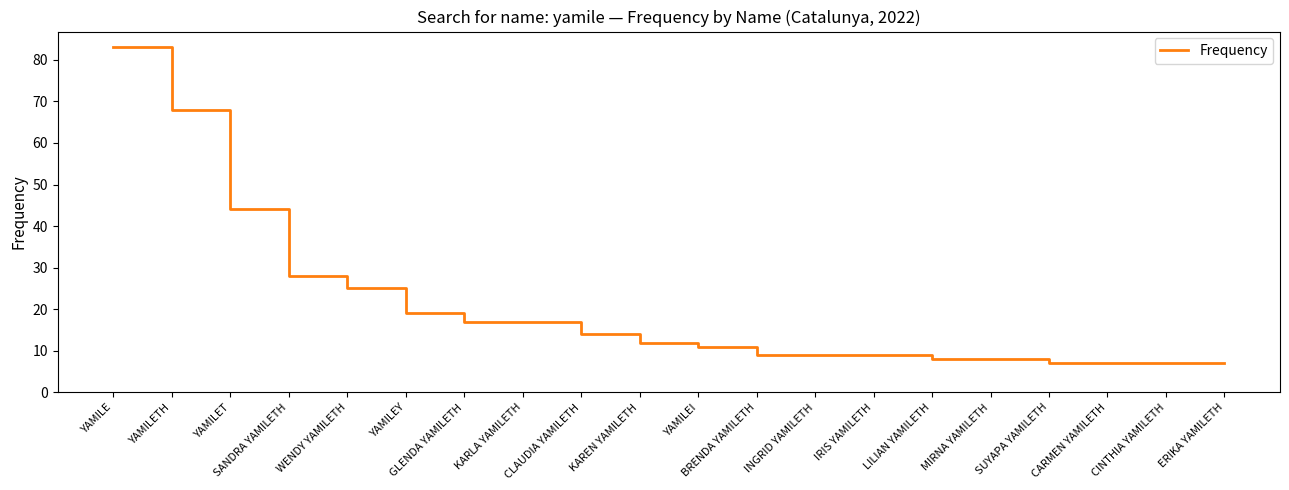

Is it true that the value at SANDRA YAMILETH is 28?

True